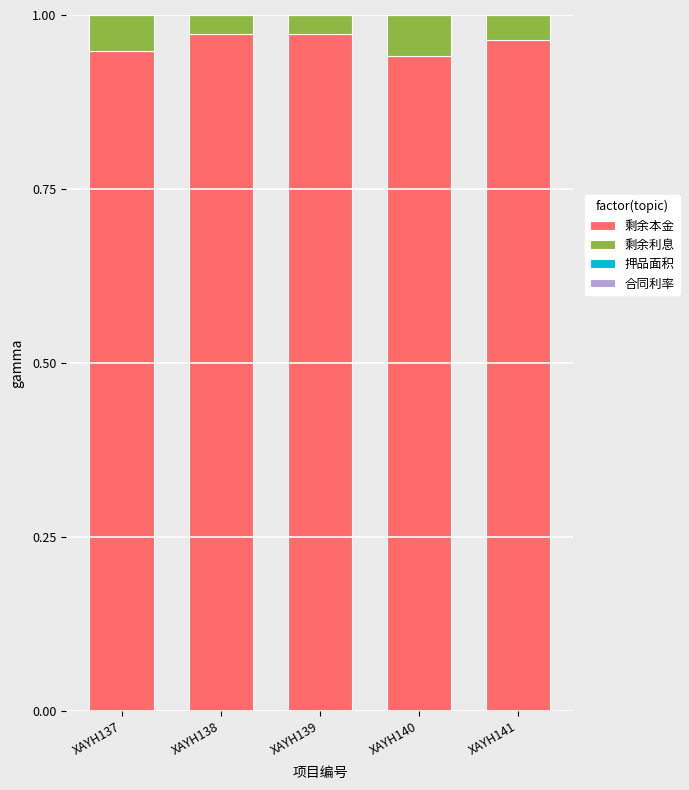

Between XAYH138 and XAYH141, which series saw the biggest shift?

剩余利息